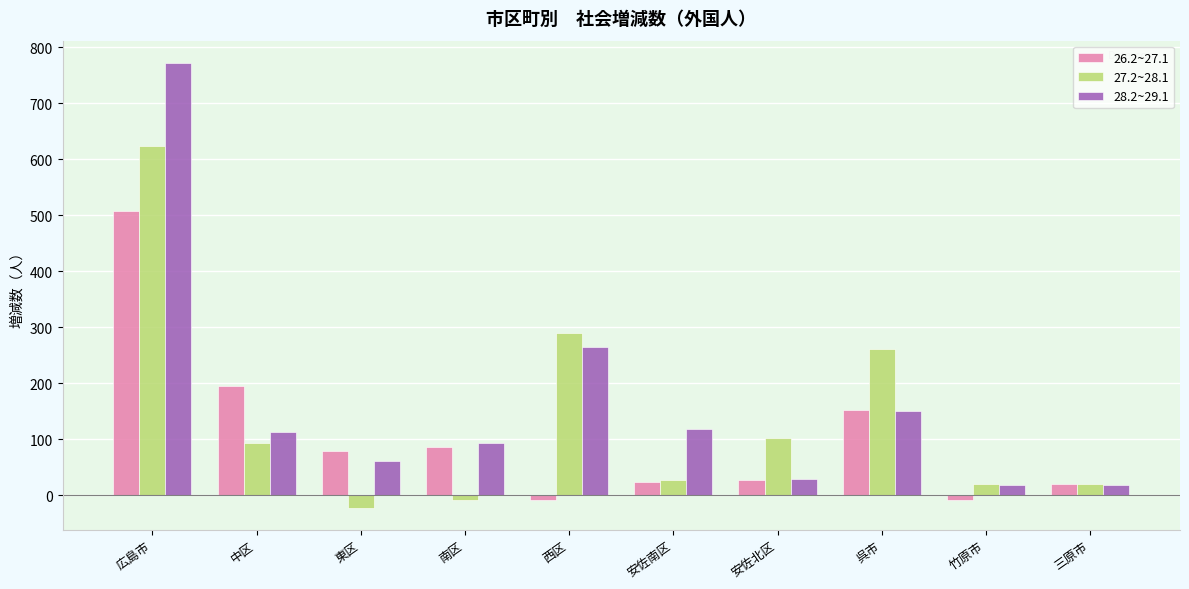

Which series changed the most between 広島市 and 西区?

26.2~27.1